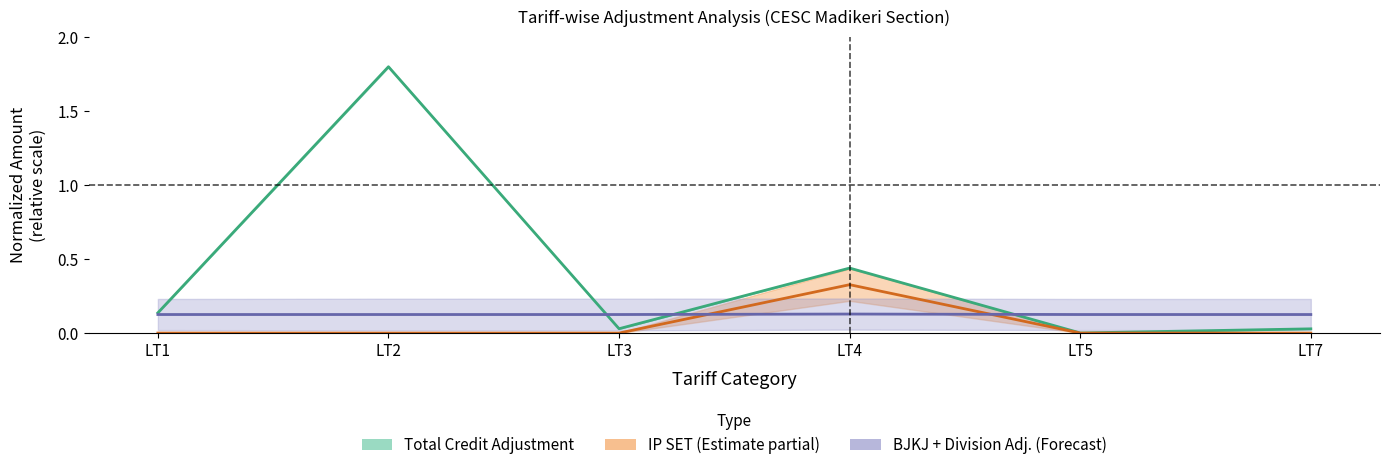

At LT7, list the series in order from smallest to largest.

IP SET, TOTAL CREDIT ADJUSTMENT, BJKJ